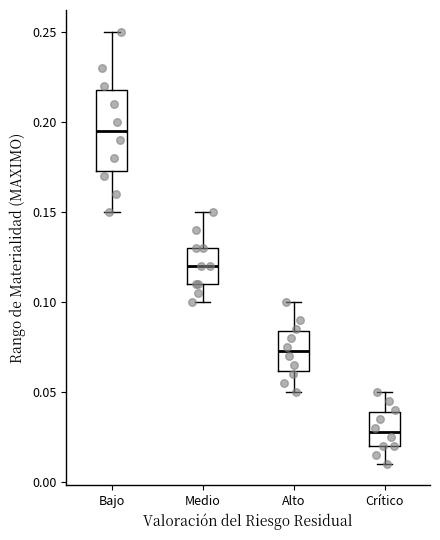

Where is the upper edge of the box for Medio on the y-axis? The values are not printed on the chart, so give them approximately, as read against the axis.

0.130